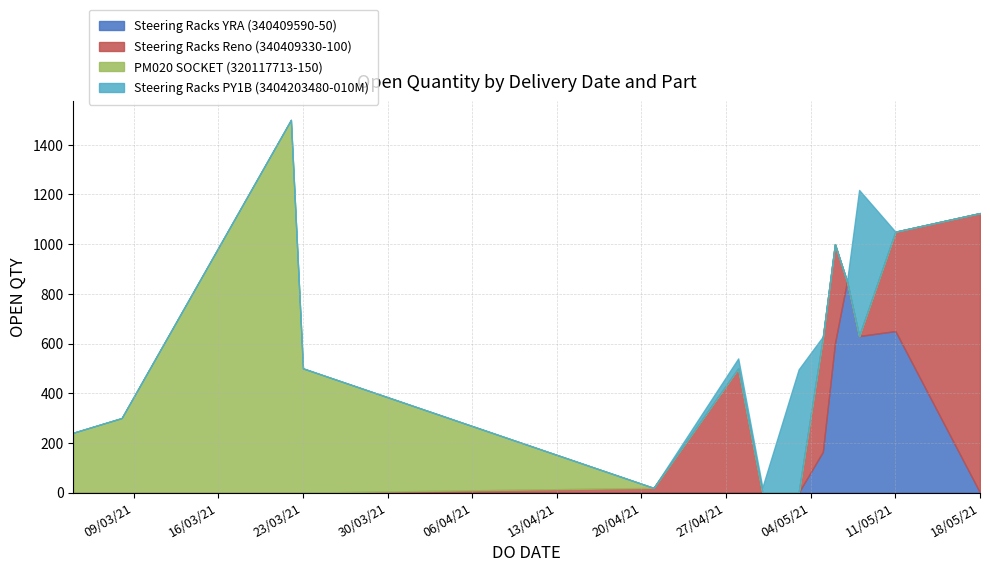

In Steering Racks YRA (340409590-50), how many points are lower than both neighbors (excluding endpoints)?

1